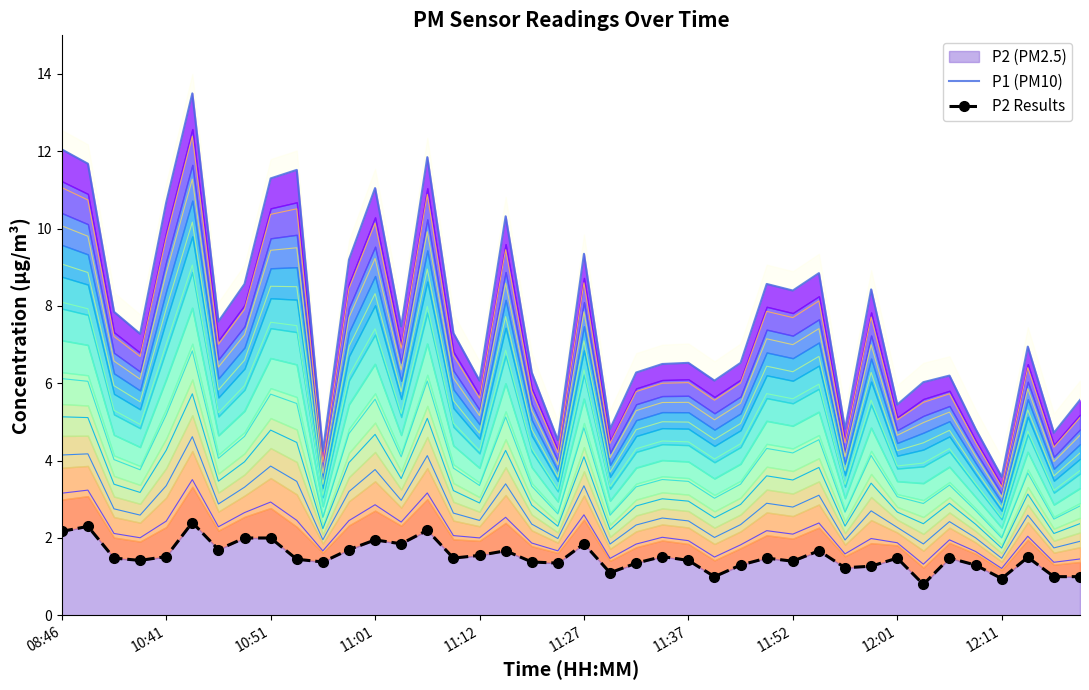

What is the total value across all series at 12:11?

4.5